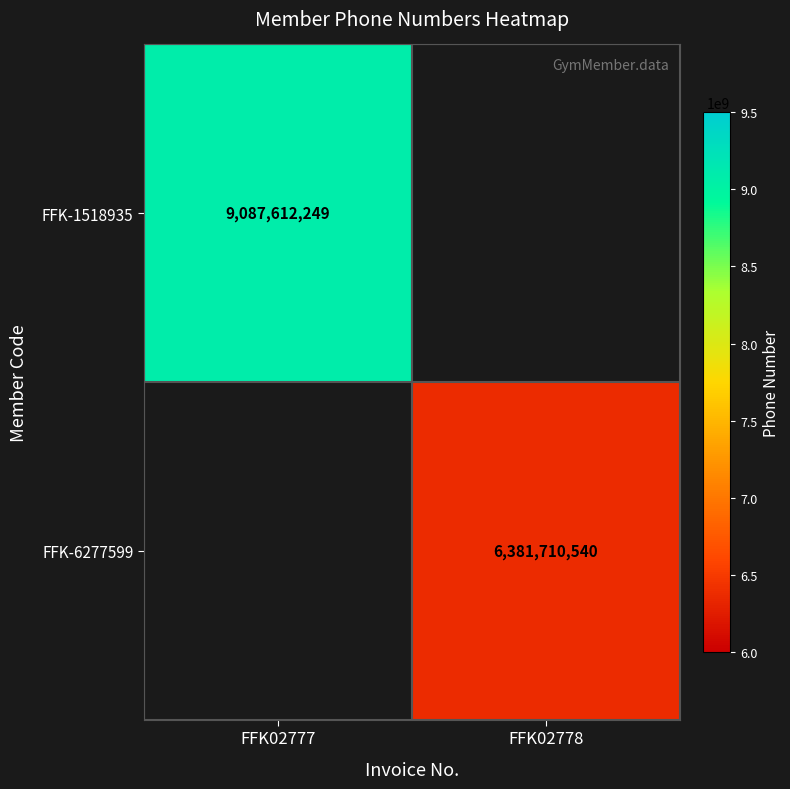

How many series are shown in this chart?

2